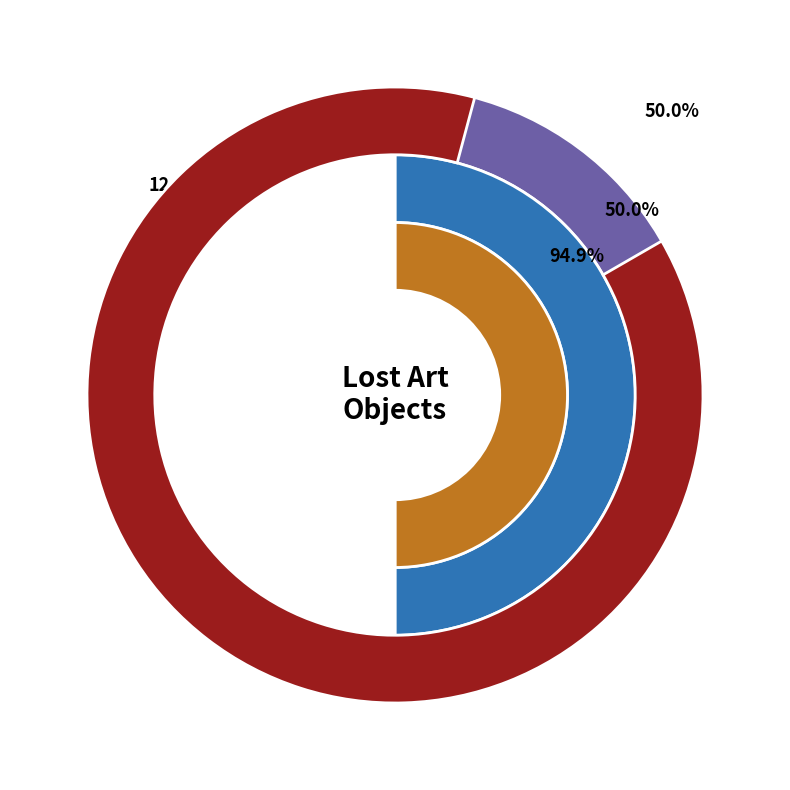

Is there a majority slice in this chart?

Yes